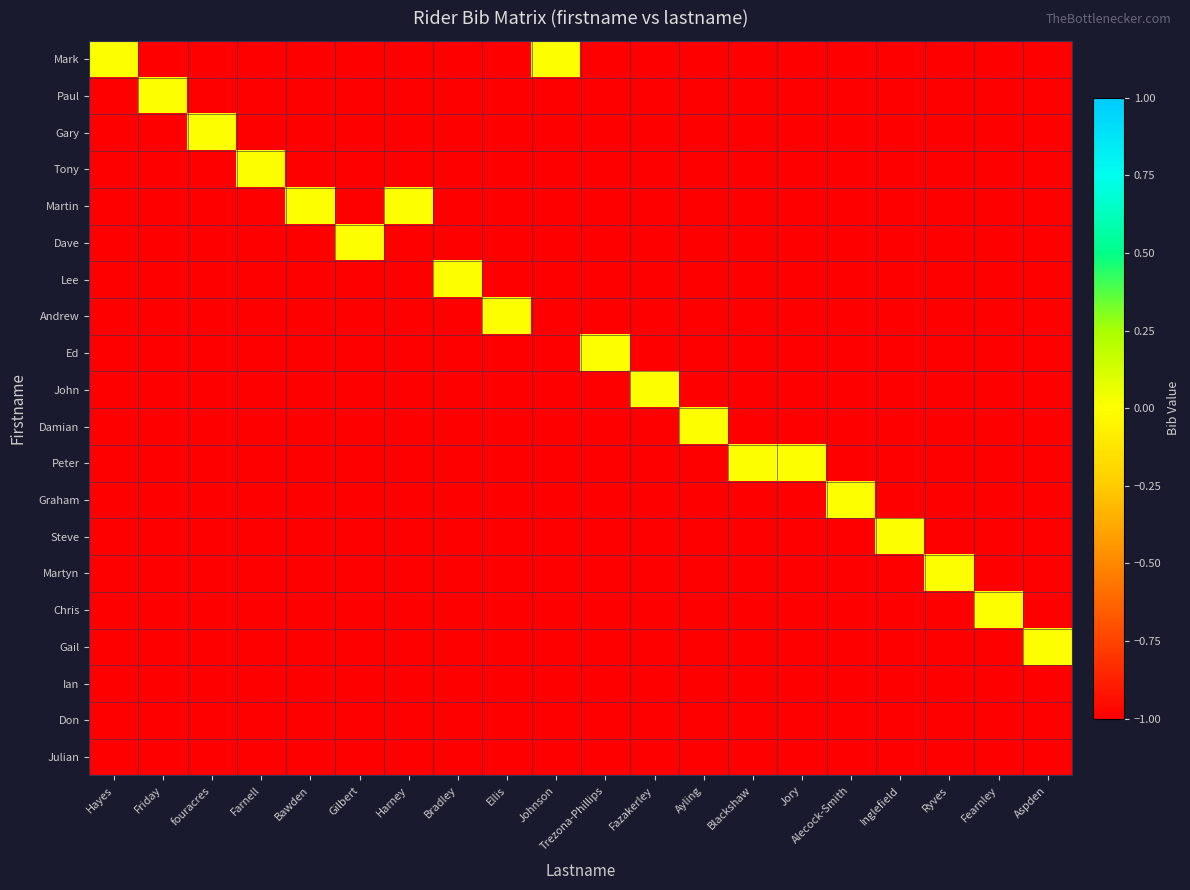

Reading right to left, what are all the values shown in this chart?

Mark: Aspden=-1	Fearnley=-1	Ryves=-1	Inglefield=-1	Alecock-Smith=-1	Jory=-1	Blackshaw=-1	Ayling=-1	Fazakerley=-1	Trezona-Phillips=-1	Johnson=0	Ellis=-1	Bradley=-1	Harney=-1	Gilbert=-1	Bawden=-1	Farnell=-1	fouracres=-1	Friday=-1	Hayes=0
Paul: Aspden=-1	Fearnley=-1	Ryves=-1	Inglefield=-1	Alecock-Smith=-1	Jory=-1	Blackshaw=-1	Ayling=-1	Fazakerley=-1	Trezona-Phillips=-1	Johnson=-1	Ellis=-1	Bradley=-1	Harney=-1	Gilbert=-1	Bawden=-1	Farnell=-1	fouracres=-1	Friday=0	Hayes=-1
Gary: Aspden=-1	Fearnley=-1	Ryves=-1	Inglefield=-1	Alecock-Smith=-1	Jory=-1	Blackshaw=-1	Ayling=-1	Fazakerley=-1	Trezona-Phillips=-1	Johnson=-1	Ellis=-1	Bradley=-1	Harney=-1	Gilbert=-1	Bawden=-1	Farnell=-1	fouracres=0	Friday=-1	Hayes=-1
Tony: Aspden=-1	Fearnley=-1	Ryves=-1	Inglefield=-1	Alecock-Smith=-1	Jory=-1	Blackshaw=-1	Ayling=-1	Fazakerley=-1	Trezona-Phillips=-1	Johnson=-1	Ellis=-1	Bradley=-1	Harney=-1	Gilbert=-1	Bawden=-1	Farnell=0	fouracres=-1	Friday=-1	Hayes=-1
Martin: Aspden=-1	Fearnley=-1	Ryves=-1	Inglefield=-1	Alecock-Smith=-1	Jory=-1	Blackshaw=-1	Ayling=-1	Fazakerley=-1	Trezona-Phillips=-1	Johnson=-1	Ellis=-1	Bradley=-1	Harney=0	Gilbert=-1	Bawden=0	Farnell=-1	fouracres=-1	Friday=-1	Hayes=-1
Dave: Aspden=-1	Fearnley=-1	Ryves=-1	Inglefield=-1	Alecock-Smith=-1	Jory=-1	Blackshaw=-1	Ayling=-1	Fazakerley=-1	Trezona-Phillips=-1	Johnson=-1	Ellis=-1	Bradley=-1	Harney=-1	Gilbert=0	Bawden=-1	Farnell=-1	fouracres=-1	Friday=-1	Hayes=-1
Lee: Aspden=-1	Fearnley=-1	Ryves=-1	Inglefield=-1	Alecock-Smith=-1	Jory=-1	Blackshaw=-1	Ayling=-1	Fazakerley=-1	Trezona-Phillips=-1	Johnson=-1	Ellis=-1	Bradley=0	Harney=-1	Gilbert=-1	Bawden=-1	Farnell=-1	fouracres=-1	Friday=-1	Hayes=-1
Andrew: Aspden=-1	Fearnley=-1	Ryves=-1	Inglefield=-1	Alecock-Smith=-1	Jory=-1	Blackshaw=-1	Ayling=-1	Fazakerley=-1	Trezona-Phillips=-1	Johnson=-1	Ellis=0	Bradley=-1	Harney=-1	Gilbert=-1	Bawden=-1	Farnell=-1	fouracres=-1	Friday=-1	Hayes=-1
Ed: Aspden=-1	Fearnley=-1	Ryves=-1	Inglefield=-1	Alecock-Smith=-1	Jory=-1	Blackshaw=-1	Ayling=-1	Fazakerley=-1	Trezona-Phillips=0	Johnson=-1	Ellis=-1	Bradley=-1	Harney=-1	Gilbert=-1	Bawden=-1	Farnell=-1	fouracres=-1	Friday=-1	Hayes=-1
John: Aspden=-1	Fearnley=-1	Ryves=-1	Inglefield=-1	Alecock-Smith=-1	Jory=-1	Blackshaw=-1	Ayling=-1	Fazakerley=0	Trezona-Phillips=-1	Johnson=-1	Ellis=-1	Bradley=-1	Harney=-1	Gilbert=-1	Bawden=-1	Farnell=-1	fouracres=-1	Friday=-1	Hayes=-1
Damian: Aspden=-1	Fearnley=-1	Ryves=-1	Inglefield=-1	Alecock-Smith=-1	Jory=-1	Blackshaw=-1	Ayling=0	Fazakerley=-1	Trezona-Phillips=-1	Johnson=-1	Ellis=-1	Bradley=-1	Harney=-1	Gilbert=-1	Bawden=-1	Farnell=-1	fouracres=-1	Friday=-1	Hayes=-1
Peter: Aspden=-1	Fearnley=-1	Ryves=-1	Inglefield=-1	Alecock-Smith=-1	Jory=0	Blackshaw=0	Ayling=-1	Fazakerley=-1	Trezona-Phillips=-1	Johnson=-1	Ellis=-1	Bradley=-1	Harney=-1	Gilbert=-1	Bawden=-1	Farnell=-1	fouracres=-1	Friday=-1	Hayes=-1
Graham: Aspden=-1	Fearnley=-1	Ryves=-1	Inglefield=-1	Alecock-Smith=0	Jory=-1	Blackshaw=-1	Ayling=-1	Fazakerley=-1	Trezona-Phillips=-1	Johnson=-1	Ellis=-1	Bradley=-1	Harney=-1	Gilbert=-1	Bawden=-1	Farnell=-1	fouracres=-1	Friday=-1	Hayes=-1
Steve: Aspden=-1	Fearnley=-1	Ryves=-1	Inglefield=0	Alecock-Smith=-1	Jory=-1	Blackshaw=-1	Ayling=-1	Fazakerley=-1	Trezona-Phillips=-1	Johnson=-1	Ellis=-1	Bradley=-1	Harney=-1	Gilbert=-1	Bawden=-1	Farnell=-1	fouracres=-1	Friday=-1	Hayes=-1
Martyn: Aspden=-1	Fearnley=-1	Ryves=0	Inglefield=-1	Alecock-Smith=-1	Jory=-1	Blackshaw=-1	Ayling=-1	Fazakerley=-1	Trezona-Phillips=-1	Johnson=-1	Ellis=-1	Bradley=-1	Harney=-1	Gilbert=-1	Bawden=-1	Farnell=-1	fouracres=-1	Friday=-1	Hayes=-1
Chris: Aspden=-1	Fearnley=0	Ryves=-1	Inglefield=-1	Alecock-Smith=-1	Jory=-1	Blackshaw=-1	Ayling=-1	Fazakerley=-1	Trezona-Phillips=-1	Johnson=-1	Ellis=-1	Bradley=-1	Harney=-1	Gilbert=-1	Bawden=-1	Farnell=-1	fouracres=-1	Friday=-1	Hayes=-1
Gail: Aspden=0	Fearnley=-1	Ryves=-1	Inglefield=-1	Alecock-Smith=-1	Jory=-1	Blackshaw=-1	Ayling=-1	Fazakerley=-1	Trezona-Phillips=-1	Johnson=-1	Ellis=-1	Bradley=-1	Harney=-1	Gilbert=-1	Bawden=-1	Farnell=-1	fouracres=-1	Friday=-1	Hayes=-1
Ian: Aspden=-1	Fearnley=-1	Ryves=-1	Inglefield=-1	Alecock-Smith=-1	Jory=-1	Blackshaw=-1	Ayling=-1	Fazakerley=-1	Trezona-Phillips=-1	Johnson=-1	Ellis=-1	Bradley=-1	Harney=-1	Gilbert=-1	Bawden=-1	Farnell=-1	fouracres=-1	Friday=-1	Hayes=-1
Don: Aspden=-1	Fearnley=-1	Ryves=-1	Inglefield=-1	Alecock-Smith=-1	Jory=-1	Blackshaw=-1	Ayling=-1	Fazakerley=-1	Trezona-Phillips=-1	Johnson=-1	Ellis=-1	Bradley=-1	Harney=-1	Gilbert=-1	Bawden=-1	Farnell=-1	fouracres=-1	Friday=-1	Hayes=-1
Julian: Aspden=-1	Fearnley=-1	Ryves=-1	Inglefield=-1	Alecock-Smith=-1	Jory=-1	Blackshaw=-1	Ayling=-1	Fazakerley=-1	Trezona-Phillips=-1	Johnson=-1	Ellis=-1	Bradley=-1	Harney=-1	Gilbert=-1	Bawden=-1	Farnell=-1	fouracres=-1	Friday=-1	Hayes=-1